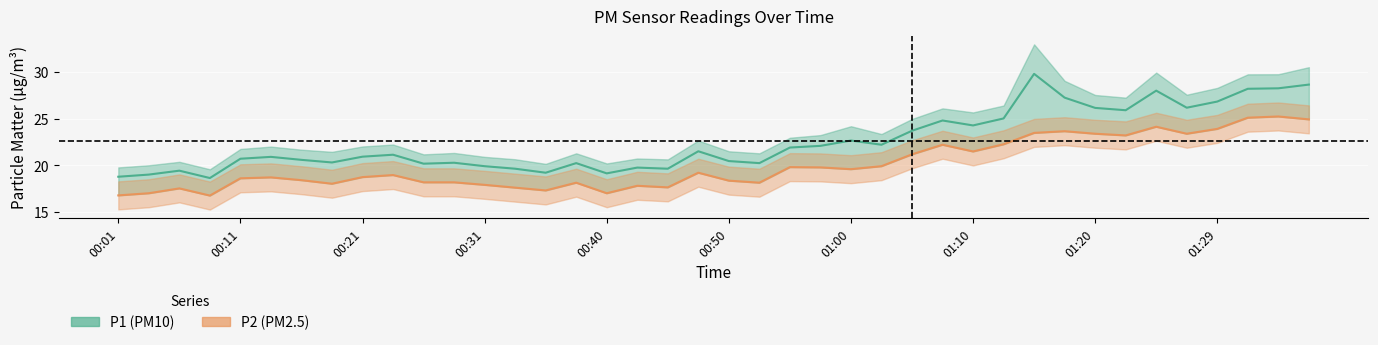

Which category has the lowest value in the P2 series?

00:09